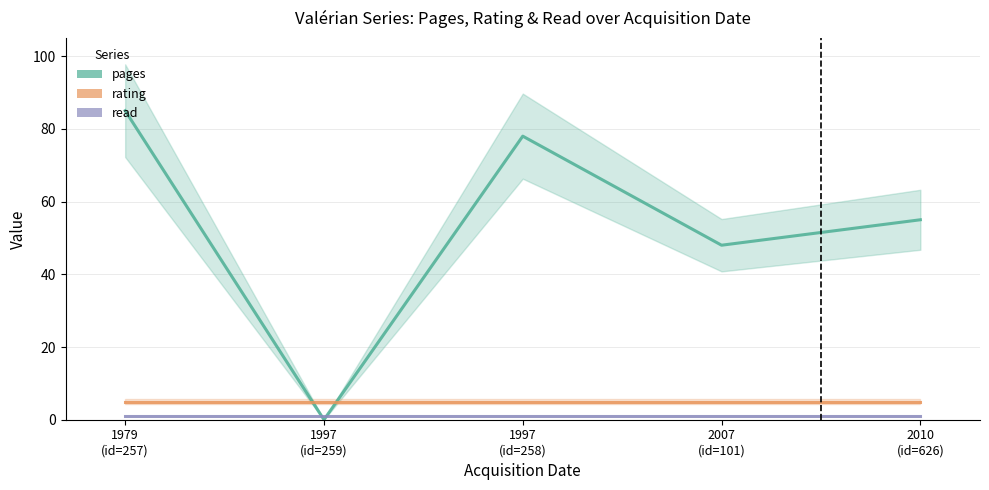

Reading left to right, transcribe all the data shown in this chart.

pages: 1979
(id=257)=85	1997
(id=259)=0	1997
(id=258)=78	2007
(id=101)=48	2010
(id=626)=55
rating: 1979
(id=257)=5	1997
(id=259)=5	1997
(id=258)=5	2007
(id=101)=5	2010
(id=626)=5
read: 1979
(id=257)=1	1997
(id=259)=1	1997
(id=258)=1	2007
(id=101)=1	2010
(id=626)=1